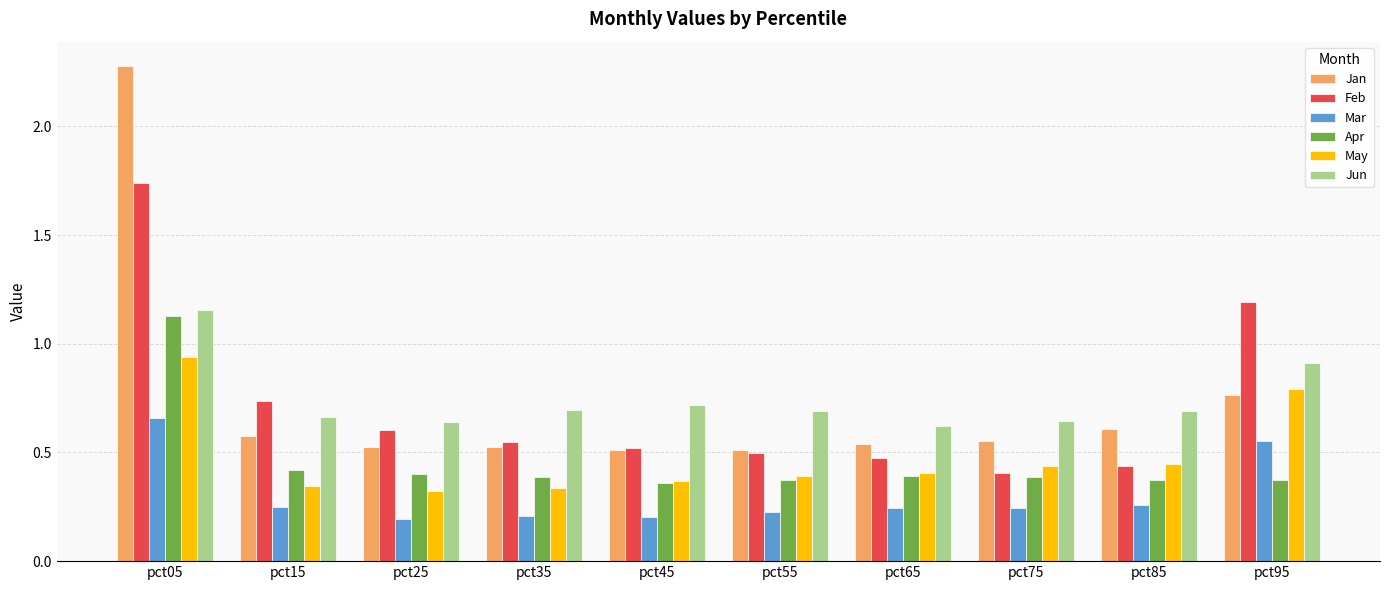

The value of Mar at pct75 is 0.2. True or false?

True